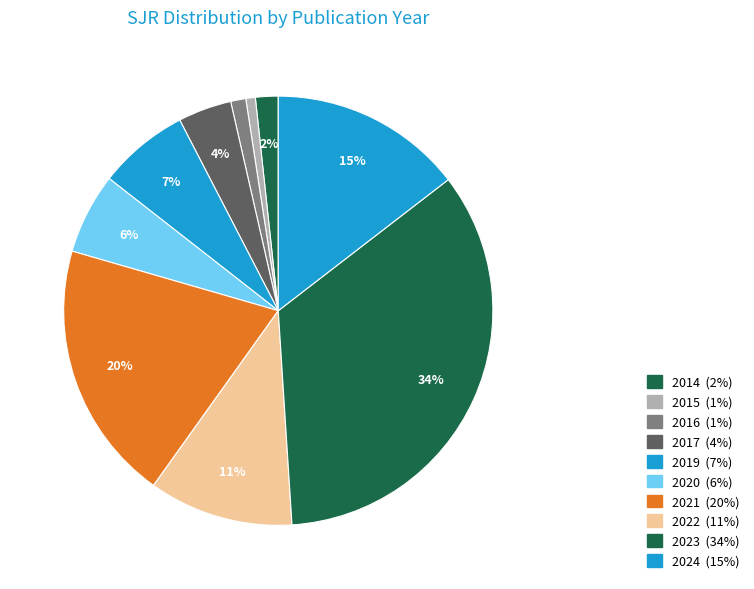

To the nearest percent, what percentage of the pie is 2022?

11%